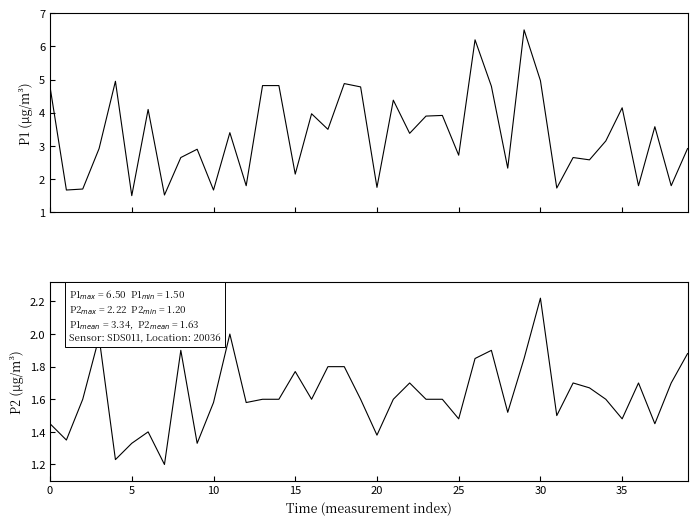

Is the value of P1 at 25 greater than the value of P2 at 23?

No